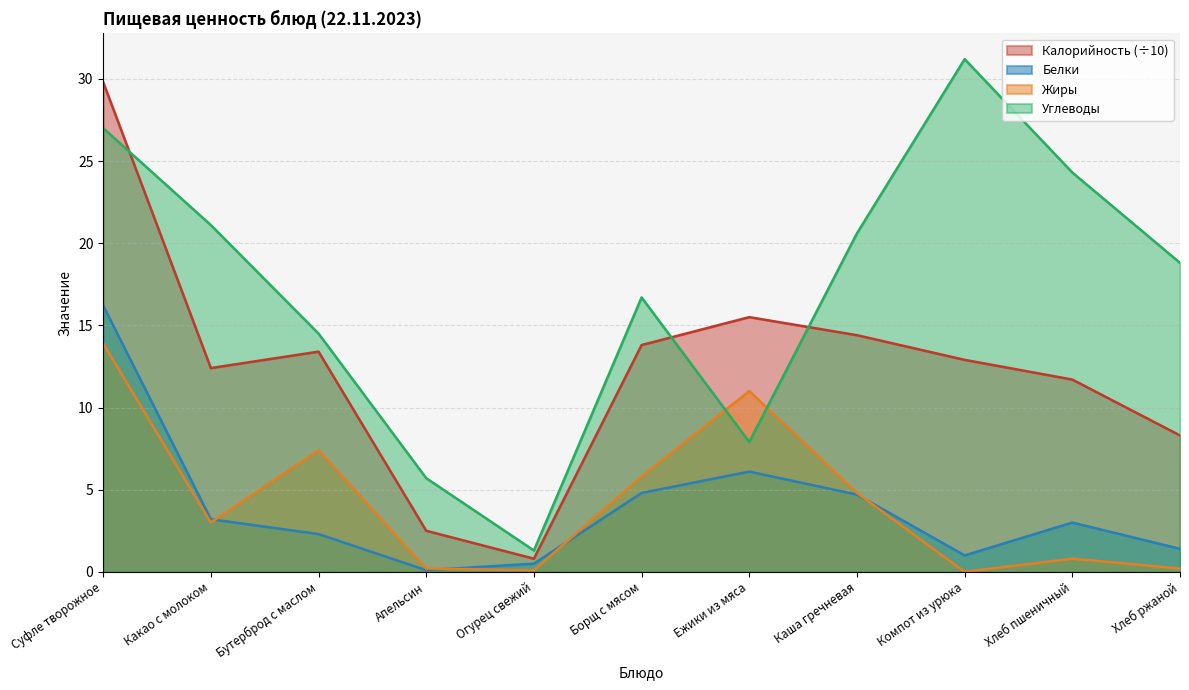

True or false: Белки and Углеводы intersect in this chart.

False